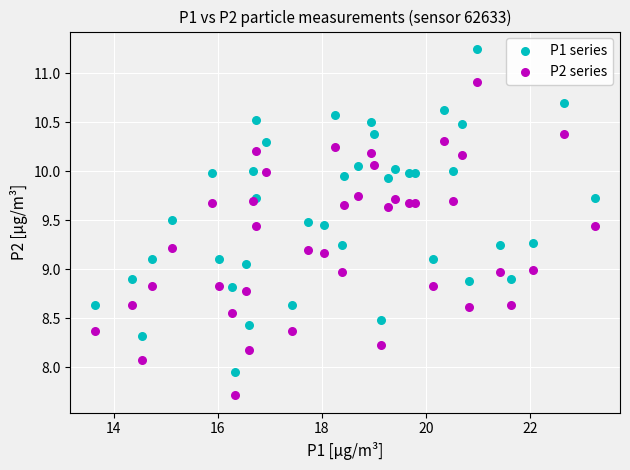

Which series has the widest spread of Y values?

P1 series